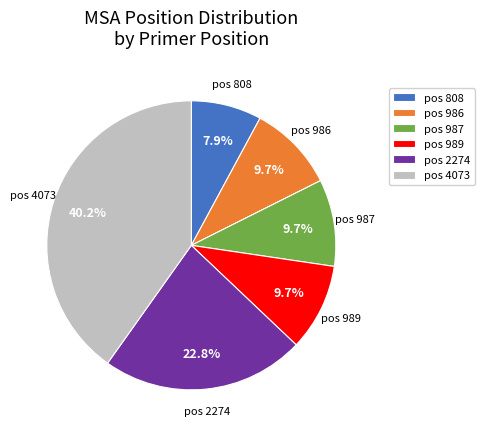

Is there a majority slice in this chart?

No